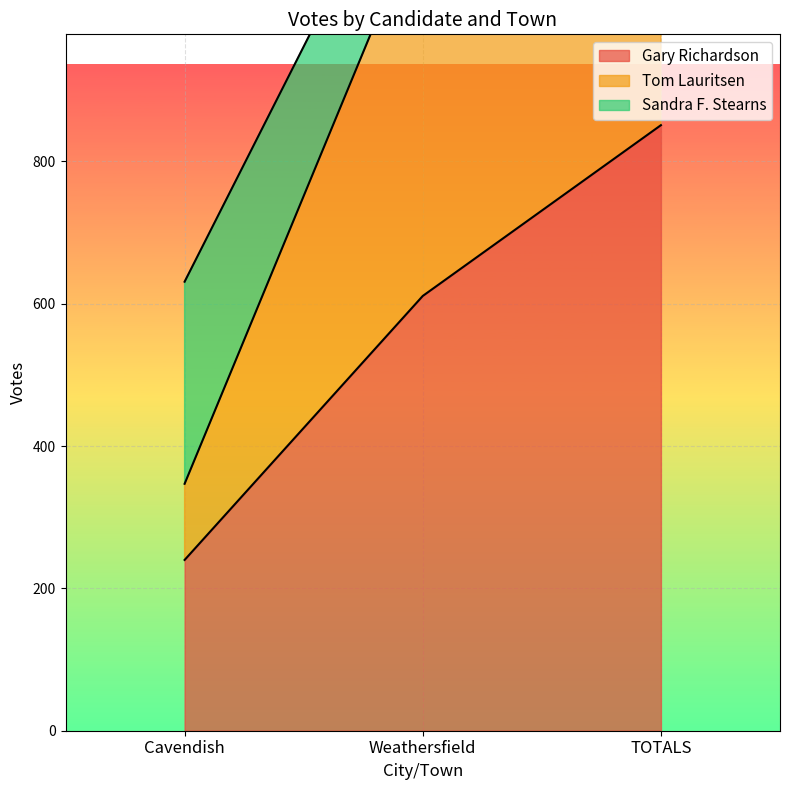

Between Cavendish and TOTALS, which series saw the biggest shift?

Tom Lauritsen